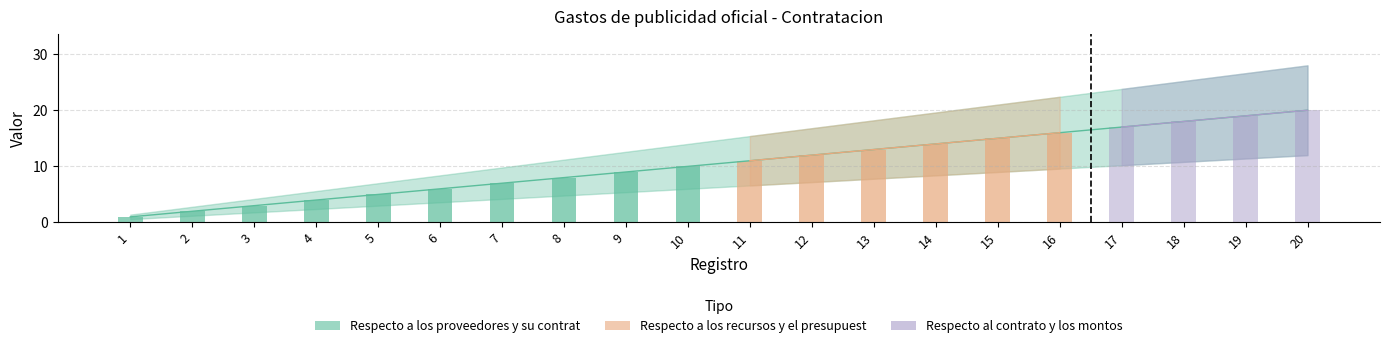

At which label is Respecto a los proveedores y su contrat closest to 10?

10